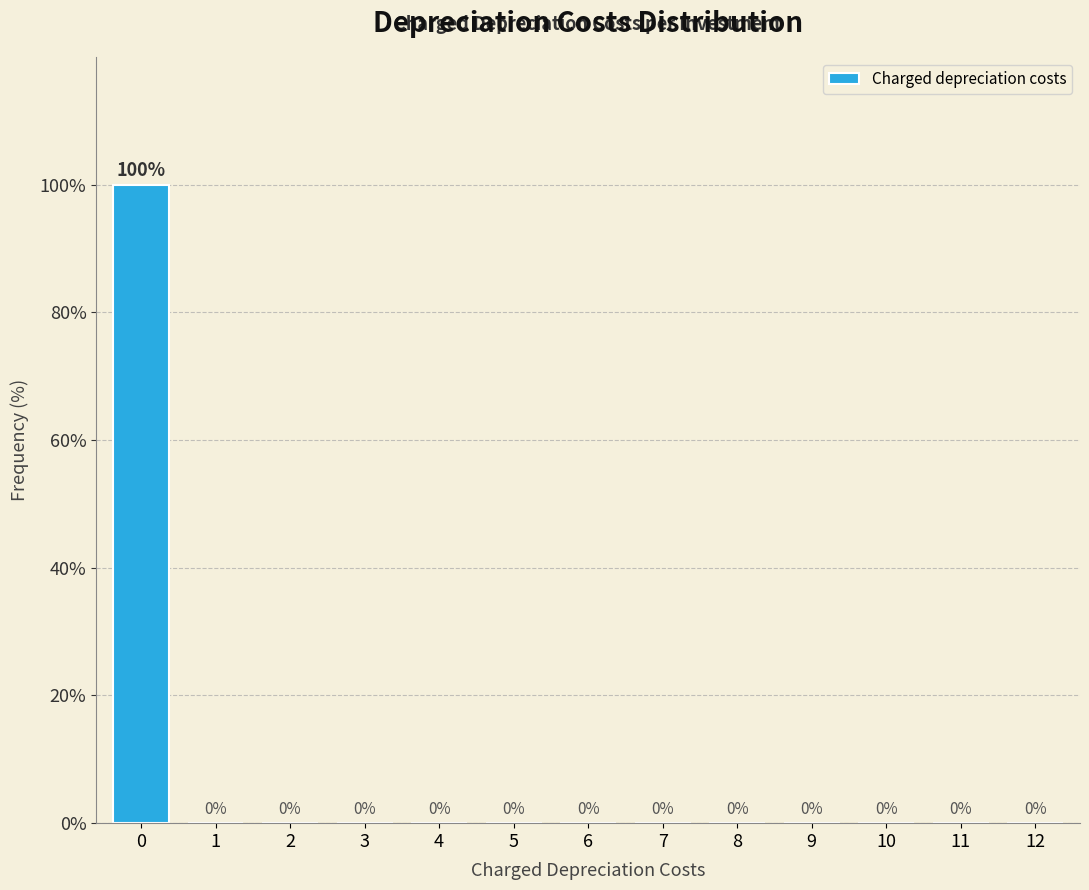

Reading left to right, list all the values displayed in this chart.

0=100	1=0	2=0	3=0	4=0	5=0	6=0	7=0	8=0	9=0	10=0	11=0	12=0